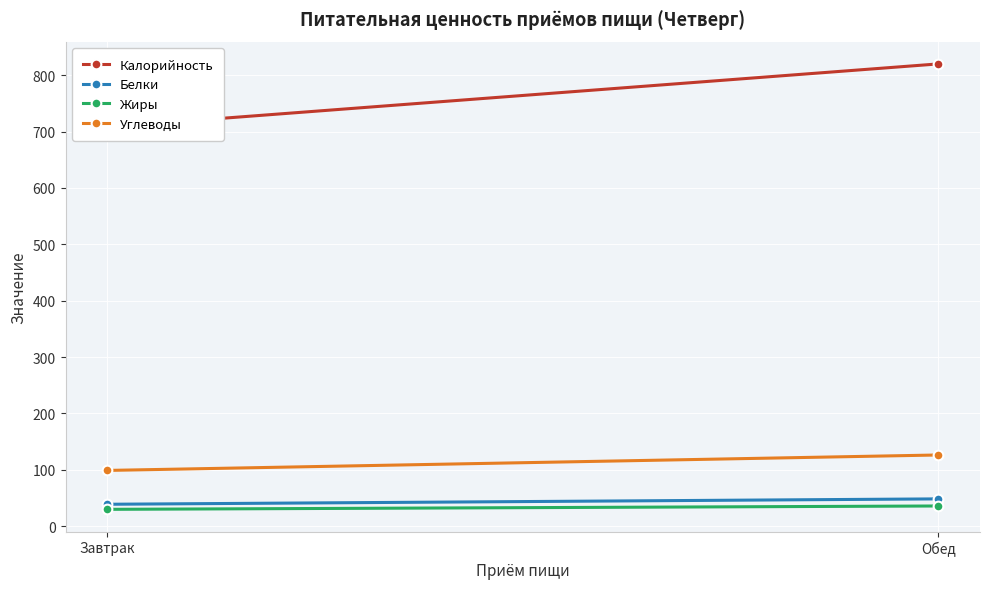

At Обед, list the series in order from smallest to largest.

Жиры, Белки, Углеводы, Калорийность